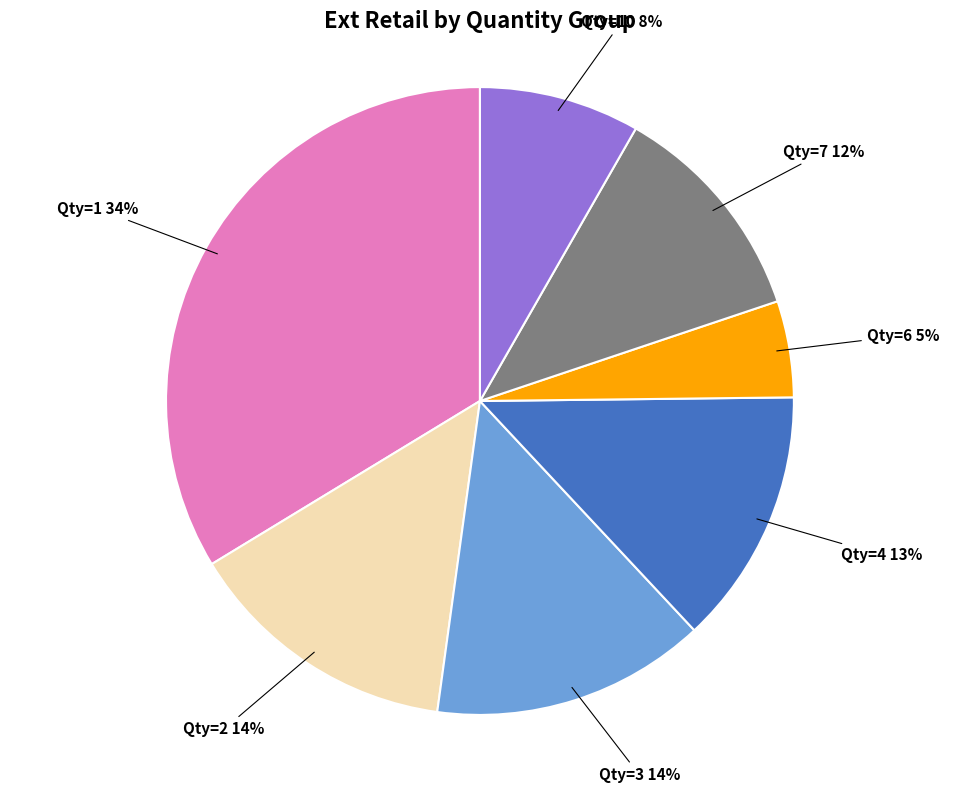

True or false: Qty=10 accounts for 8% of the total.

True